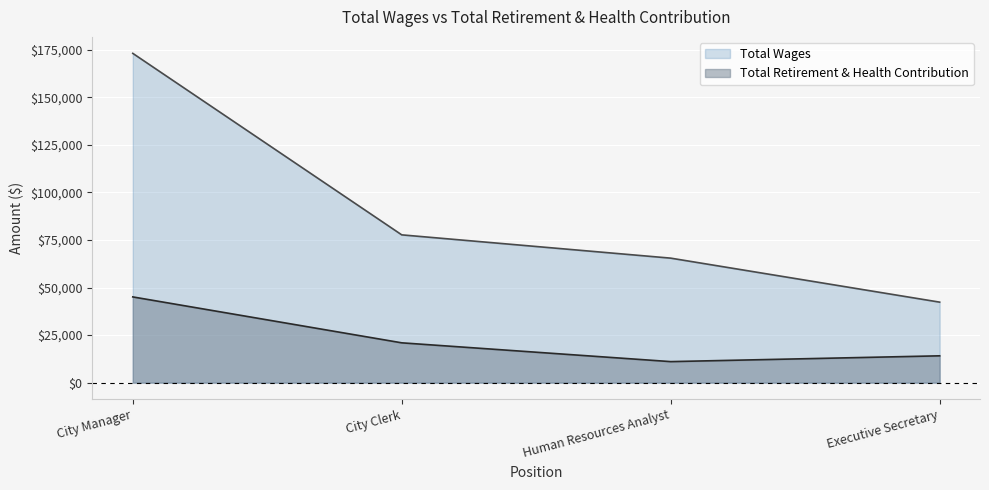

How many data points does each series have?

4